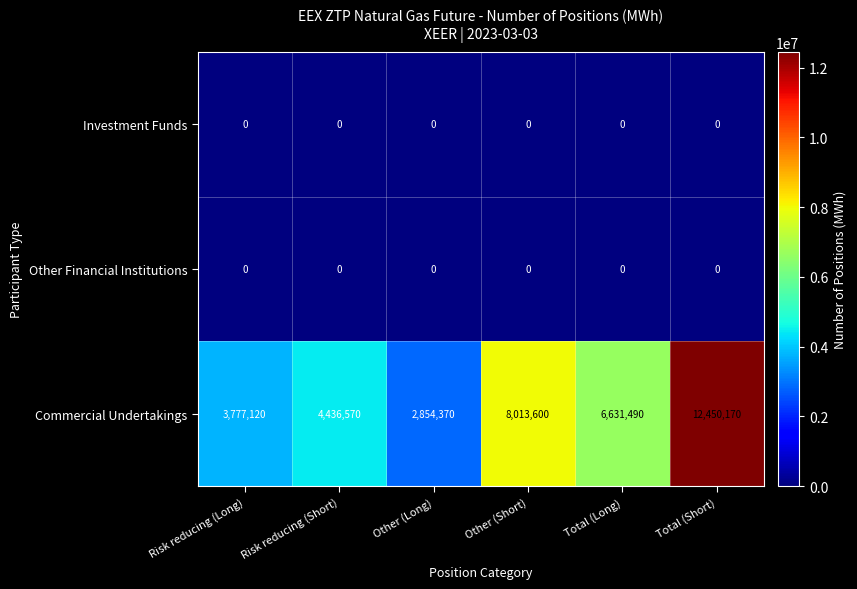

Rank the categories by Commercial Undertakings value from highest to lowest.

Total (Short), Other (Short), Total (Long), Risk reducing (Short), Risk reducing (Long), Other (Long)